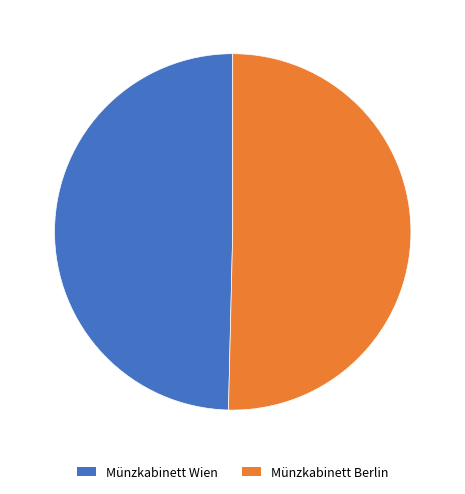

Do Münzkabinett Berlin and Münzkabinett Wien together represent more than half of the pie?

Yes